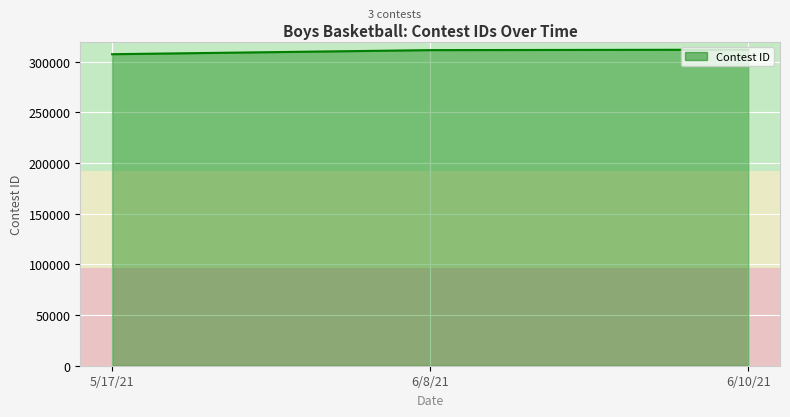

What is the average value?

310341